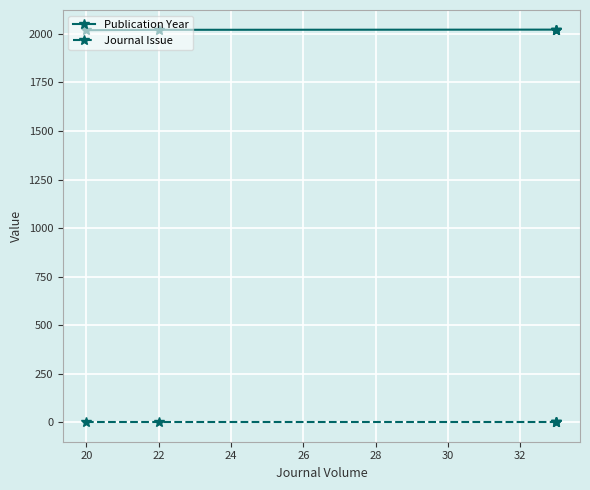

Which series changed the most between 18 and 26?

Publication Year